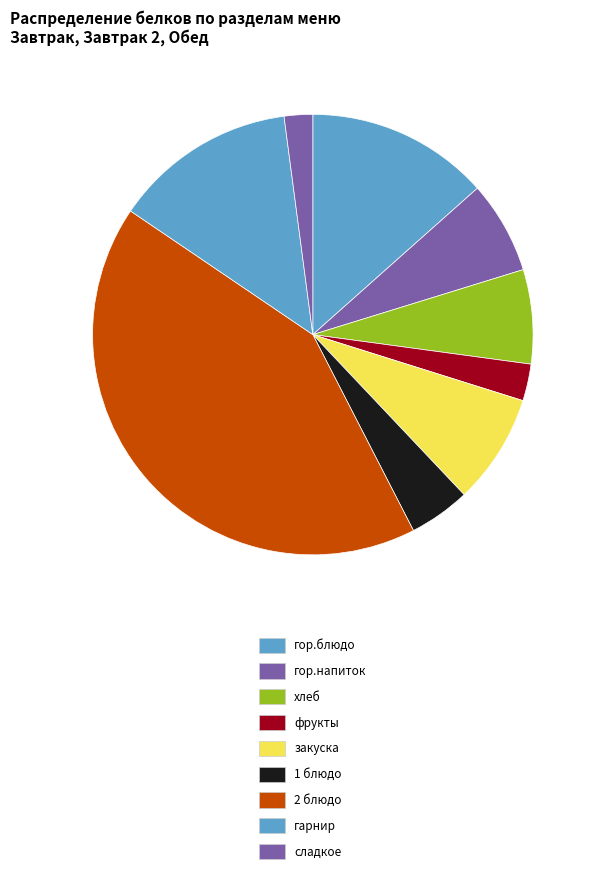

What is the change in value from хлеб to фрукты?

-2.3